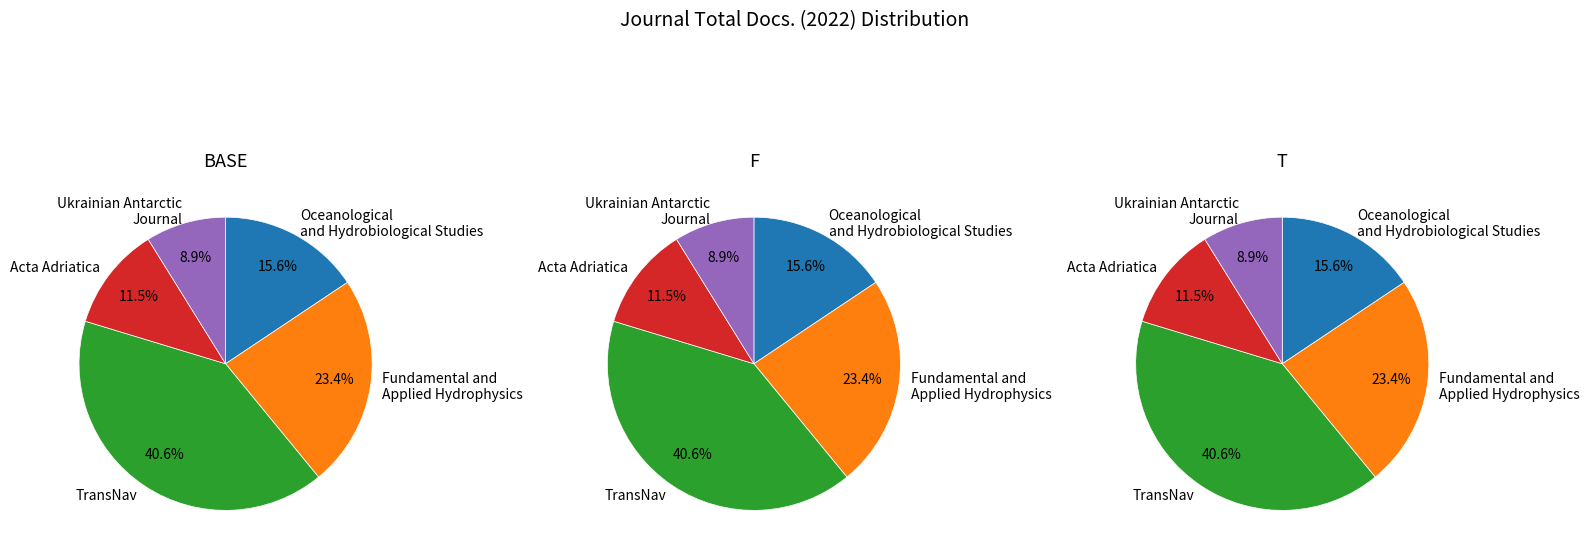

Between Fundamental and Applied Hydrophysics and Acta Adriatica, which is larger?

Fundamental and Applied Hydrophysics